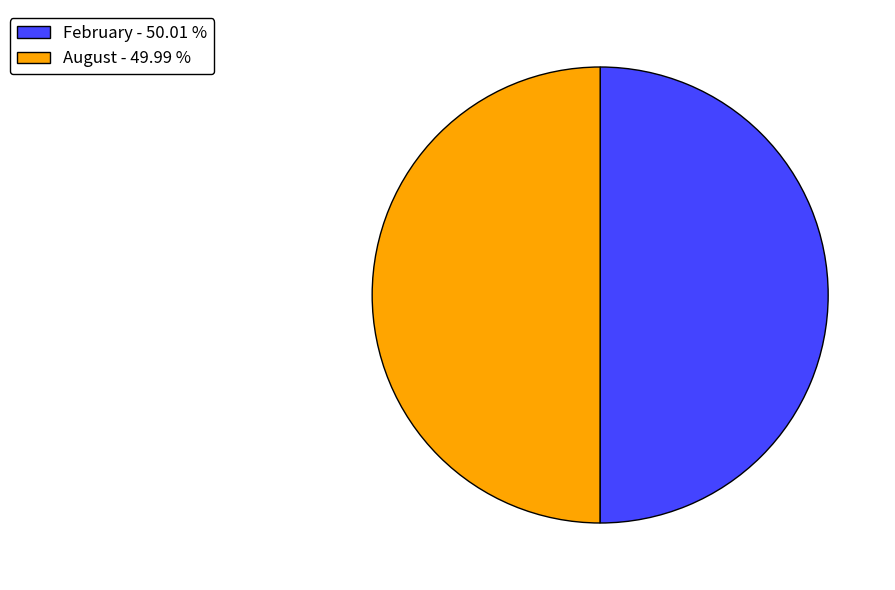

Combined, do August - 49.99 % and February - 50.01 % account for over 50%?

Yes